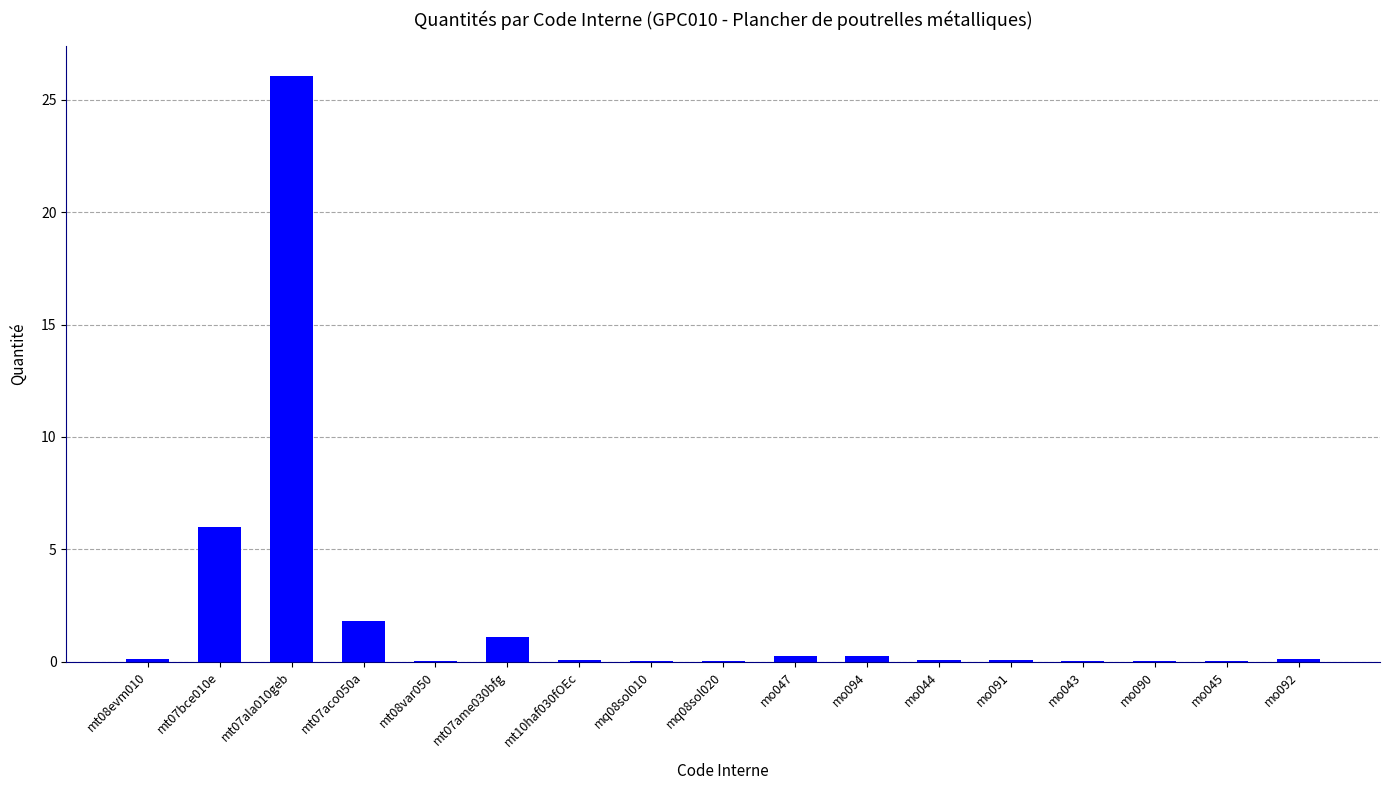

Is it true that the value at mq08sol020 is 0.0?

True